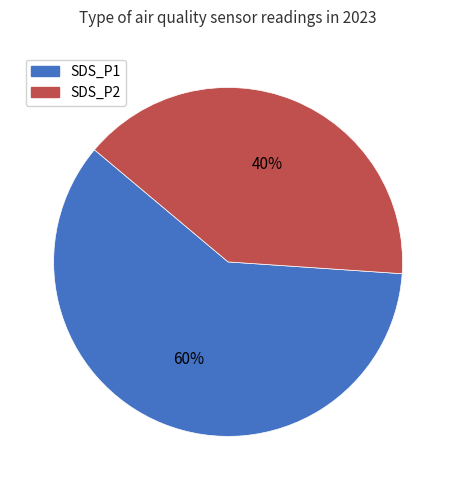

Which has a higher value, SDS_P1 or SDS_P2?

SDS_P1